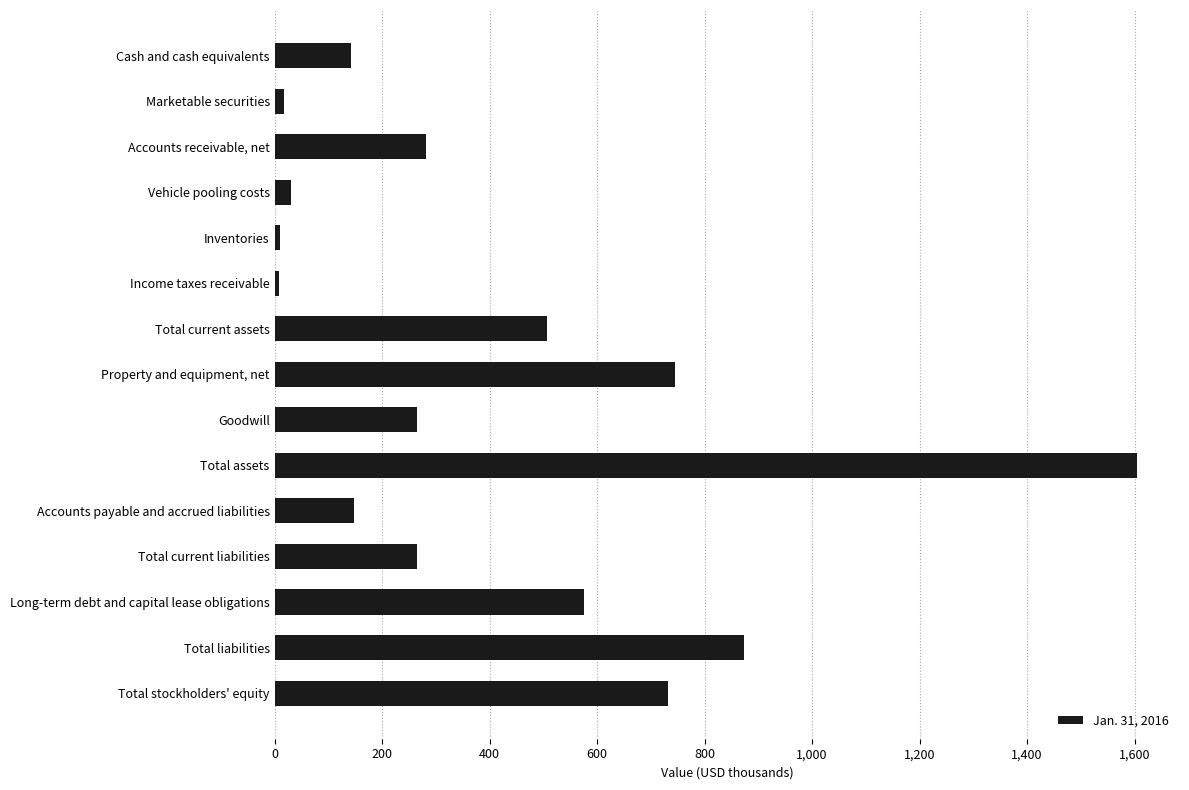

What is the difference between the maximum and minimum values?

1596630